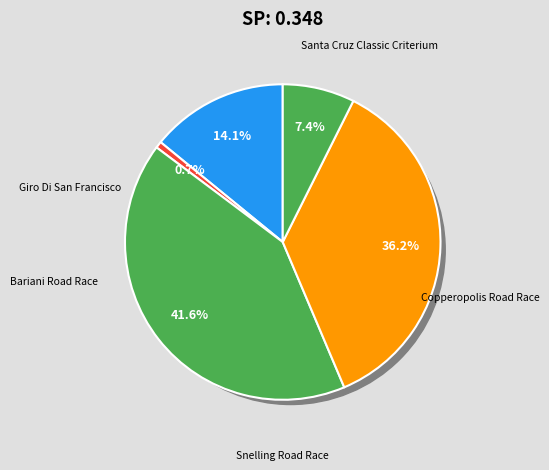

Between Copperopolis Road Race and Bariani Road Race, which is larger?

Copperopolis Road Race